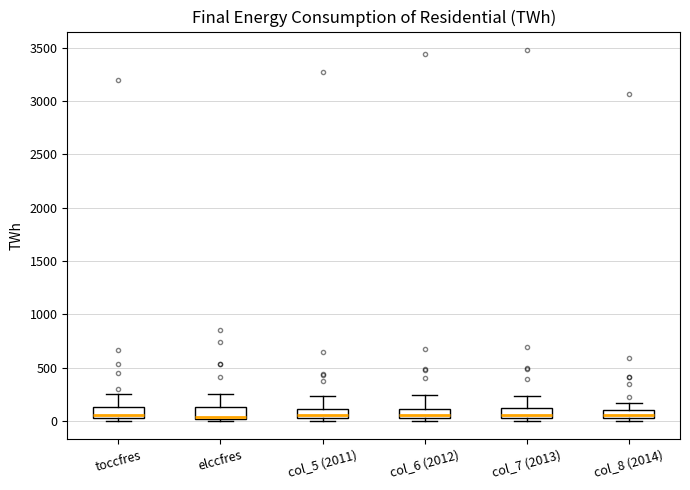

Reading left to right, read every box against the y-axis: the position of its median line, the range the box covers, and the ends of its whiskers. The values are not printed on the chart, so give them approximately, as read against the axis.

toccfres: median 50 (just above the box's lower edge), box 50 to 150, whiskers 0 to 250
elccfres: median 50, box 0 to 150, whiskers 0 to 250
col_5 (2011): median 50 (inside the box), box 50 to 100, whiskers 0 to 250
col_6 (2012): median 50, box 0 to 100, whiskers 0 (just below the box's lower edge) to 250
col_7 (2013): median 50 (just above the box's lower edge), box 50 to 100, whiskers 0 to 250
col_8 (2014): median 50, box 0 to 100, whiskers 0 (just below the box's lower edge) to 150